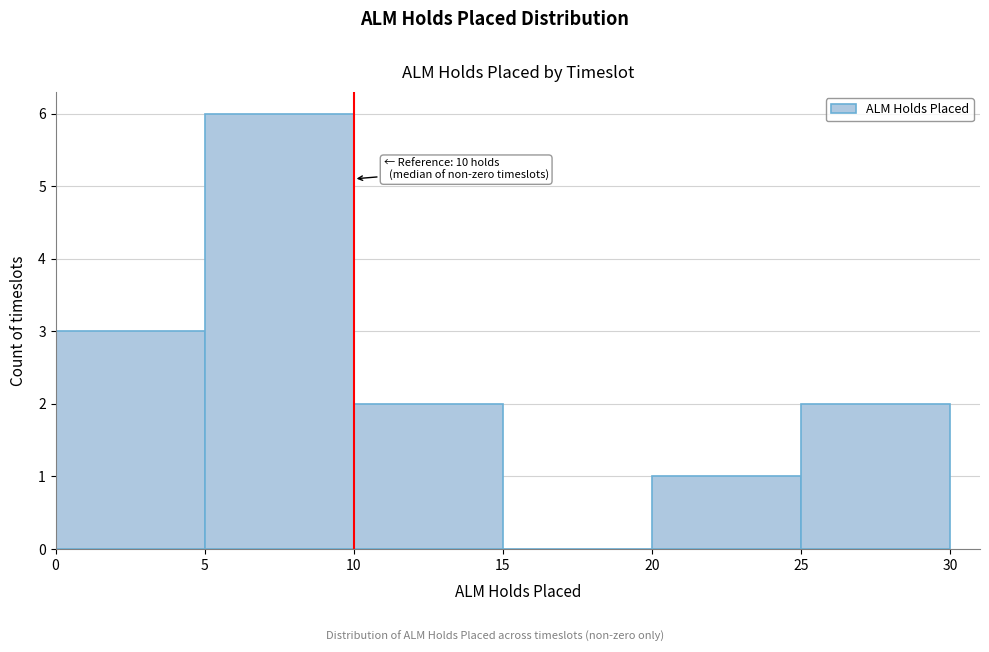

Which range on the x-axis has the tallest bar?

5 to 10